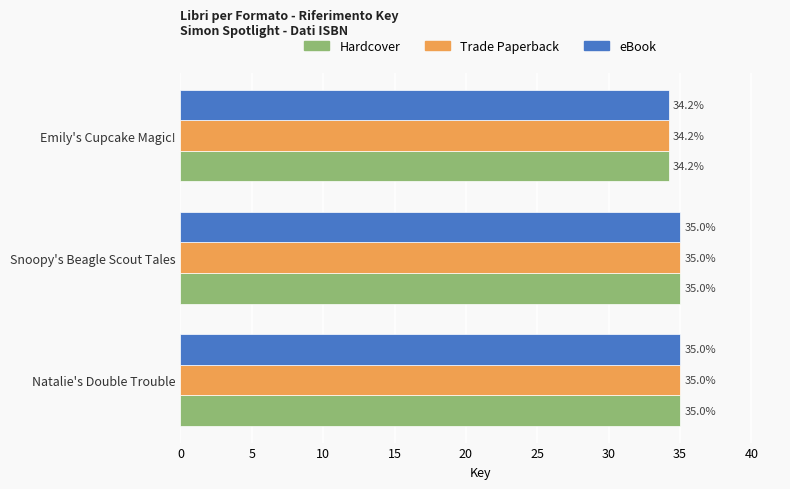

The value of eBook at Emily's Cupcake Magic! is 34.2. True or false?

True